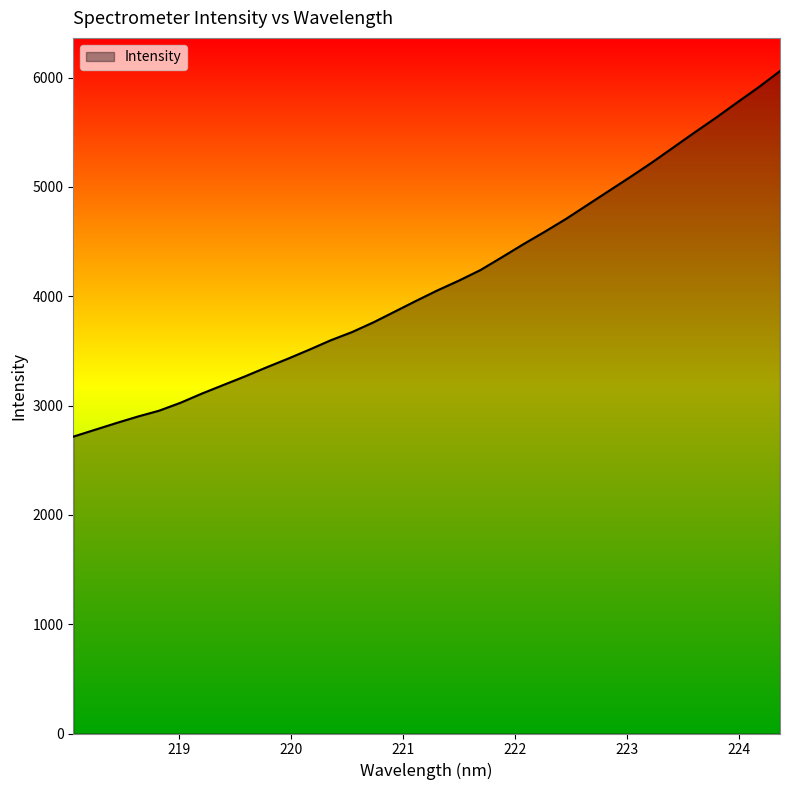

What is the difference between the maximum and minimum values?

3344.7